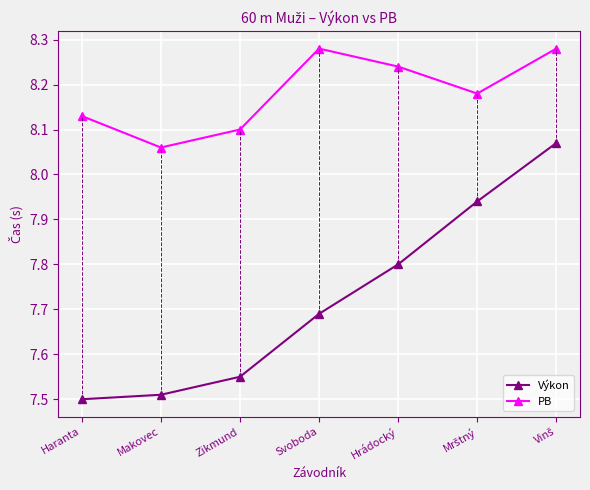

True or false: Výkon has a value of 4.2 at Svoboda.

False